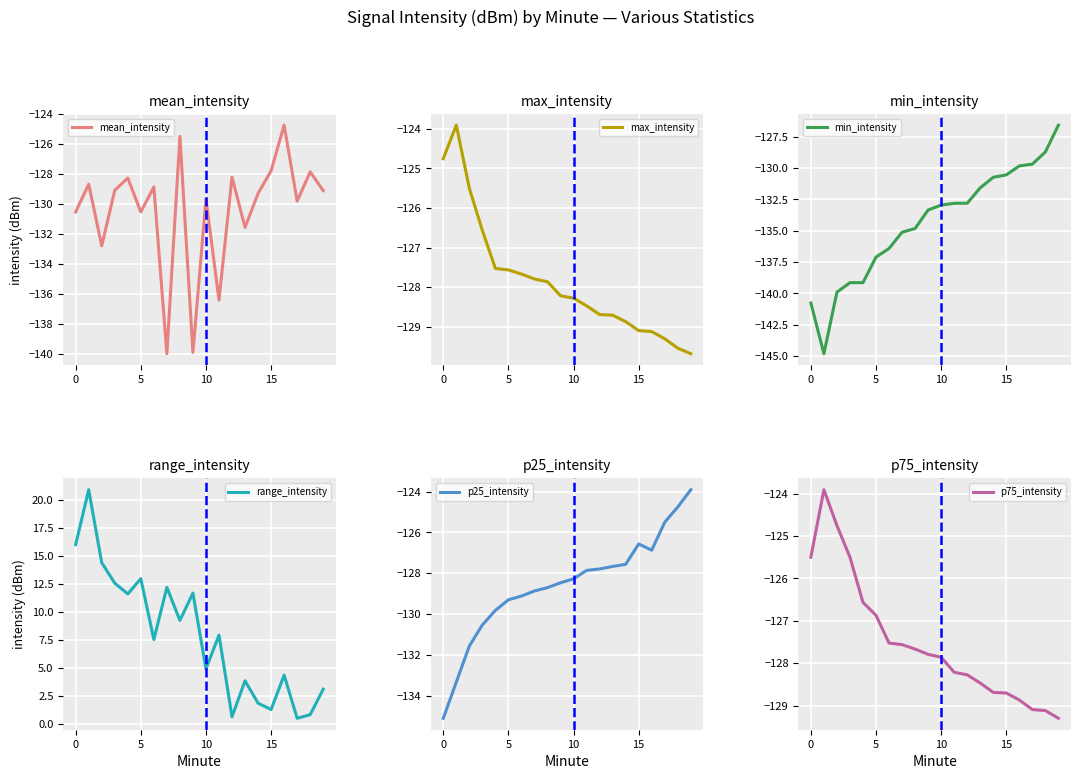

How many lines are shown in the chart?

6